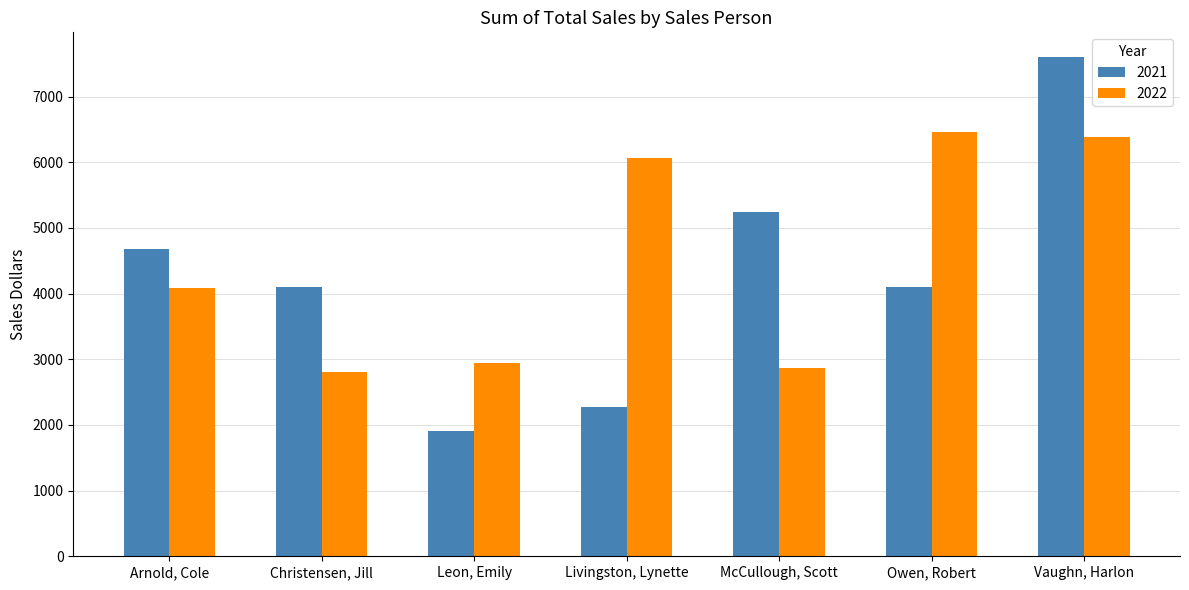

The value of 2021 at Christensen, Jill is 4105. True or false?

True